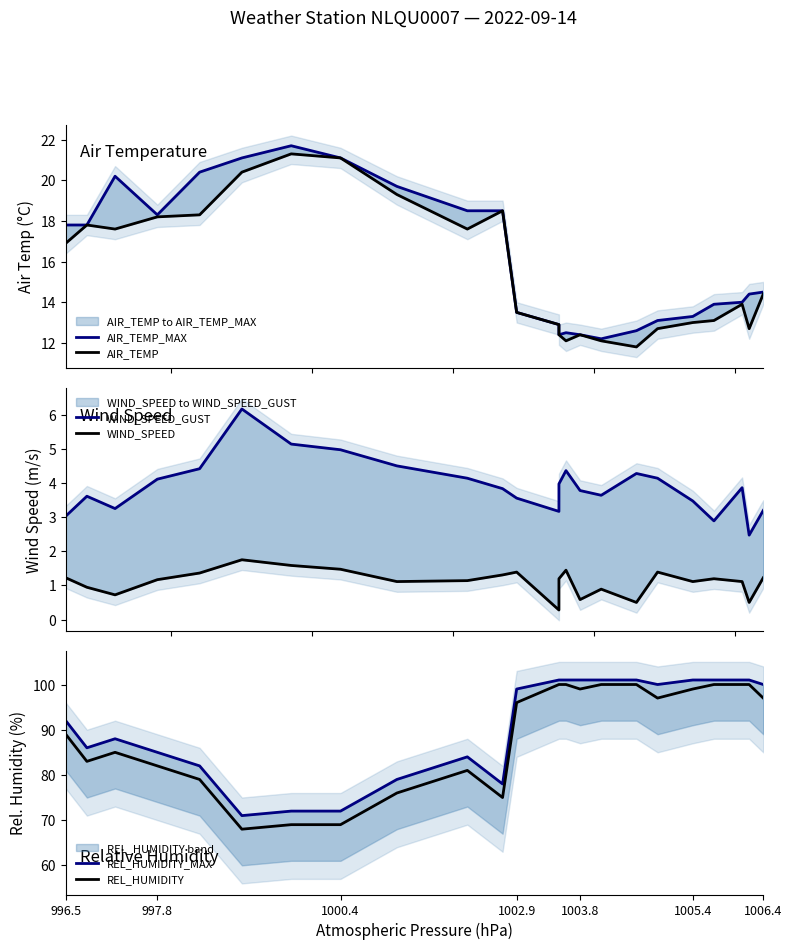

Which category has the highest value across all series?

1005.4